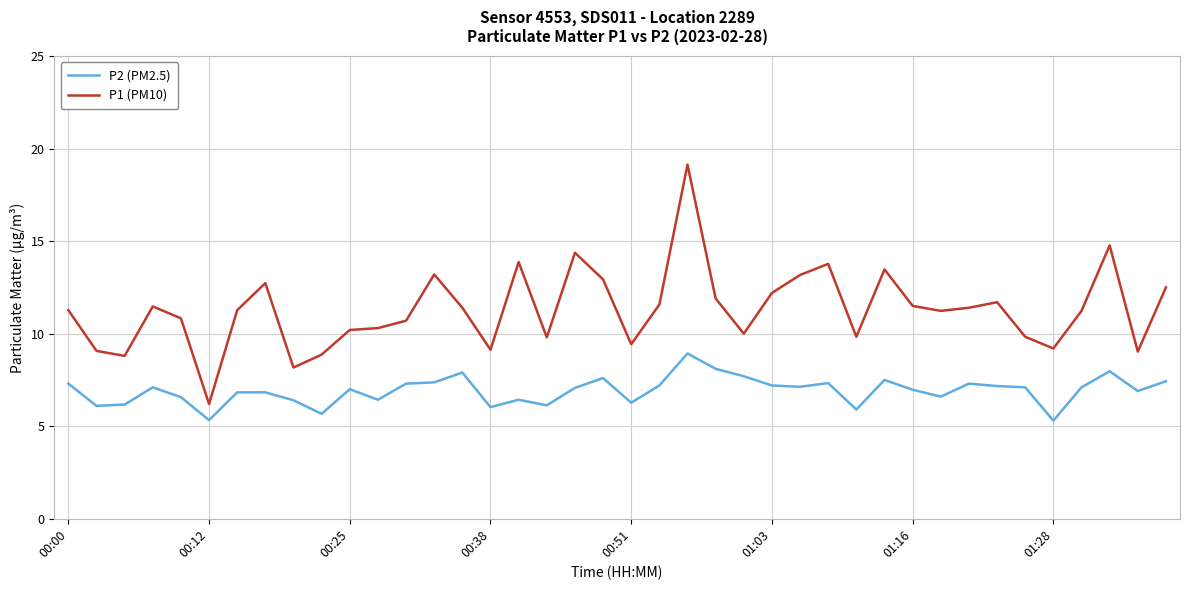

Which series has the widest spread of values?

P1 (PM10)